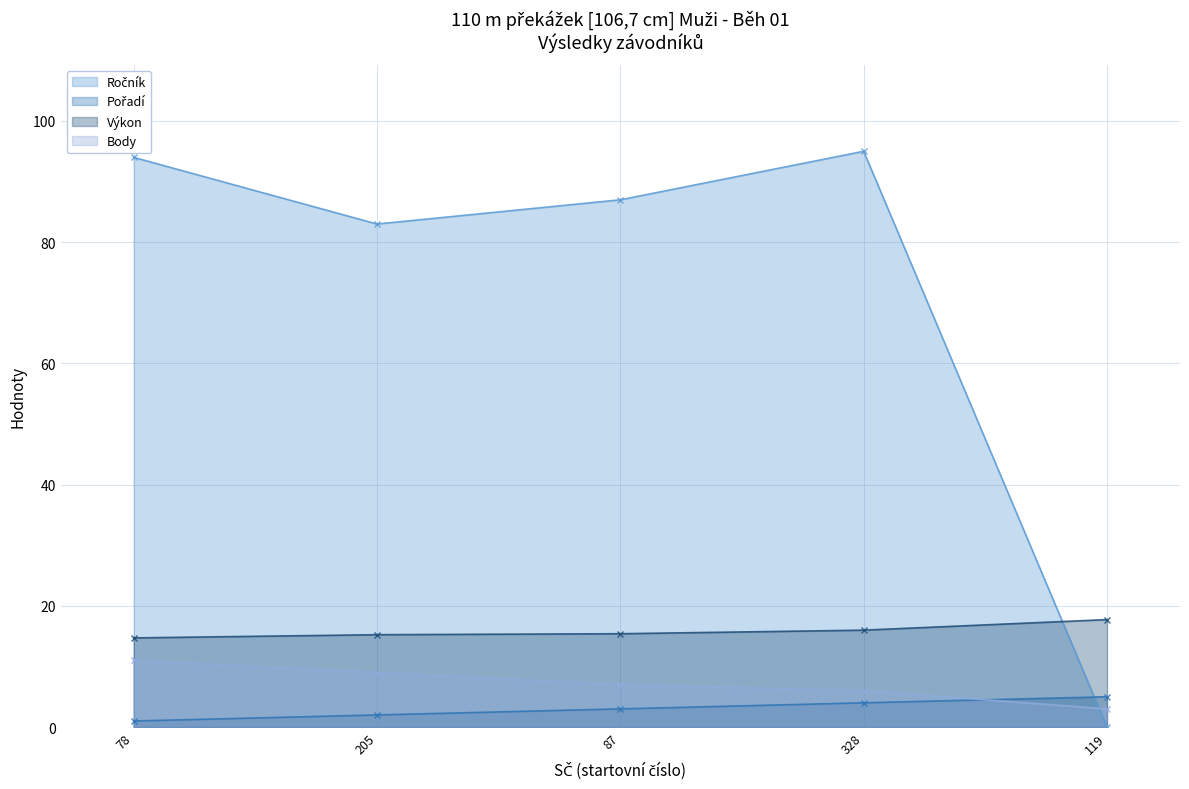

Does the chart display data point markers on the line(s)?

Yes